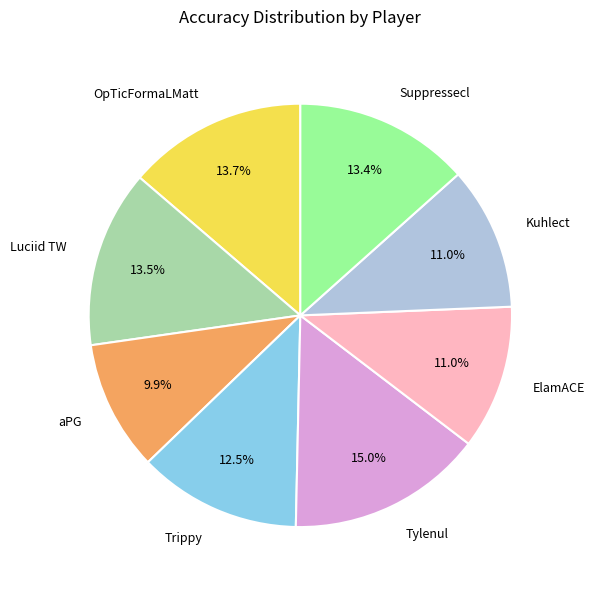

What is the largest slice in the pie chart?

Tylenul